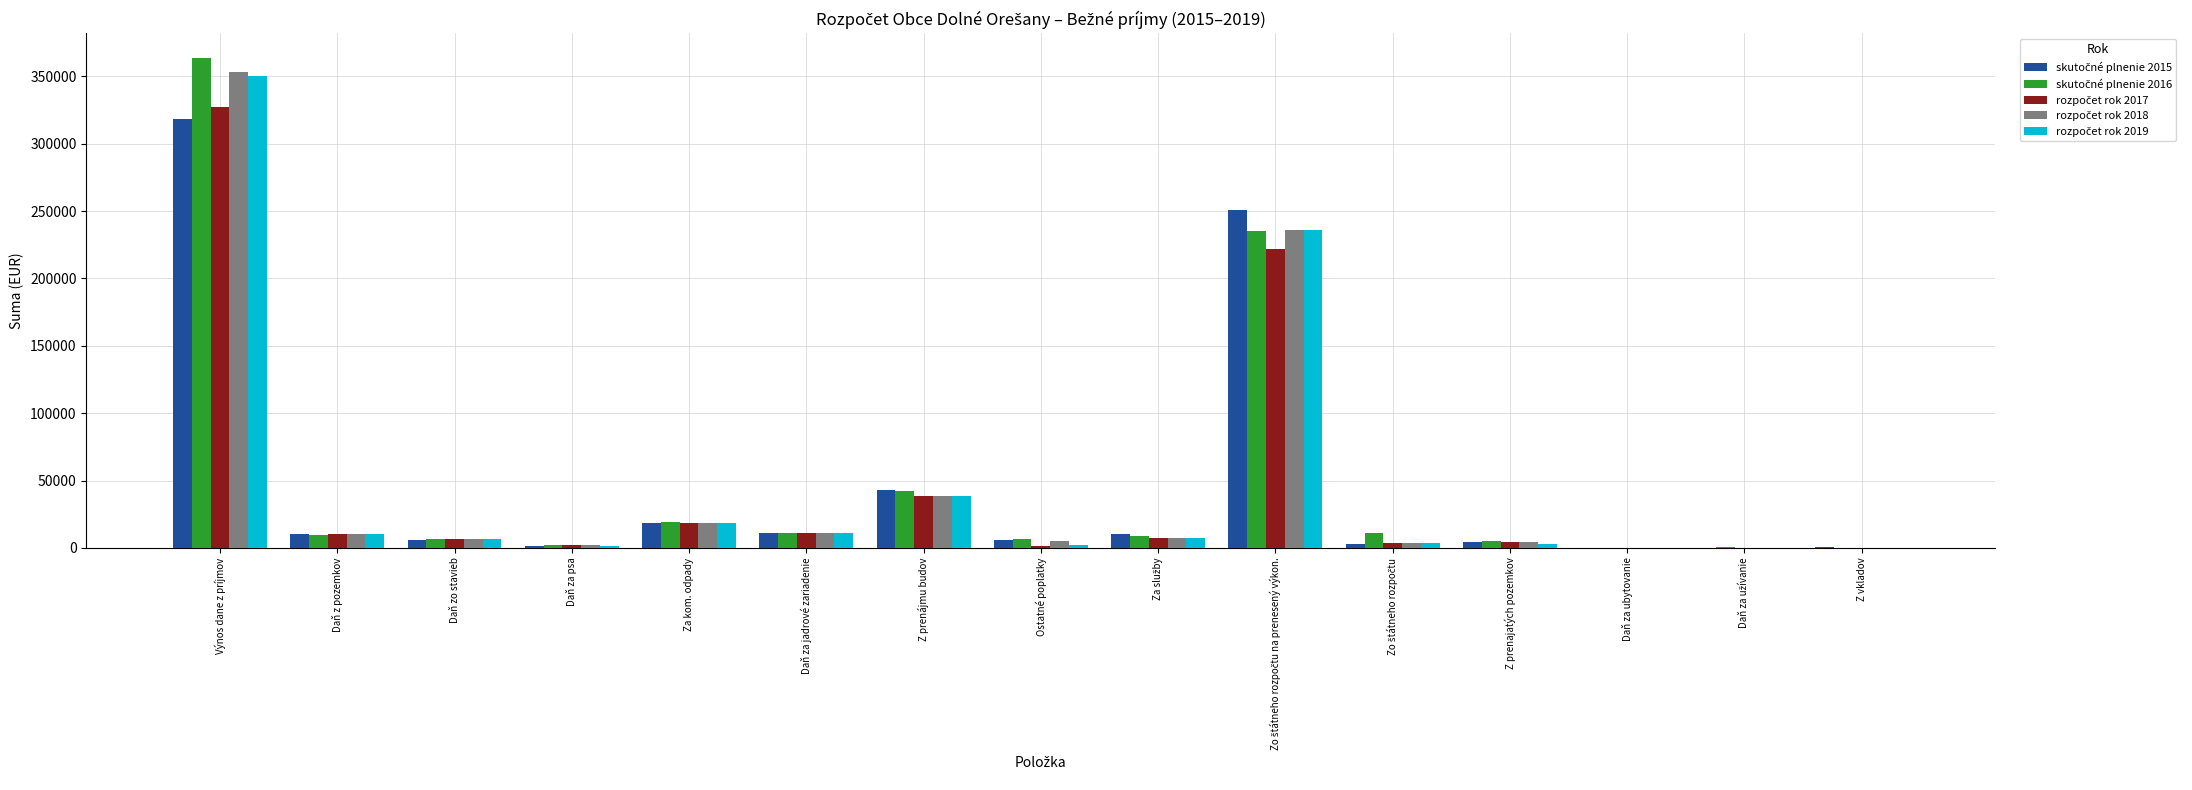

At which category is the sum across all series the highest?

Výnos dane z príjmov